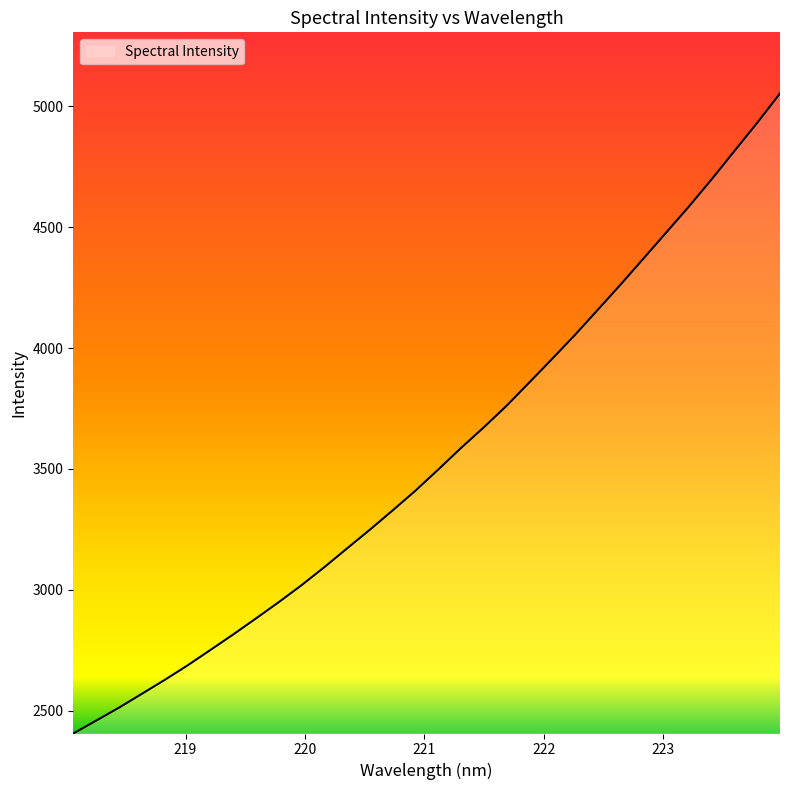

True or false: the data has more than 0 interior local peaks.

False